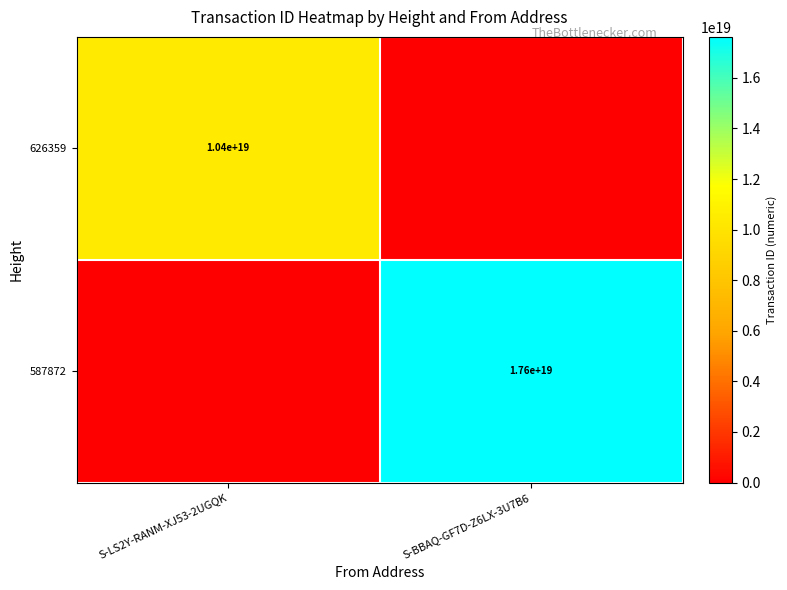

Rank the series at S-BBAQ-GF7D-Z6LX-3U7B6 from lowest to highest value.

626359, 587872